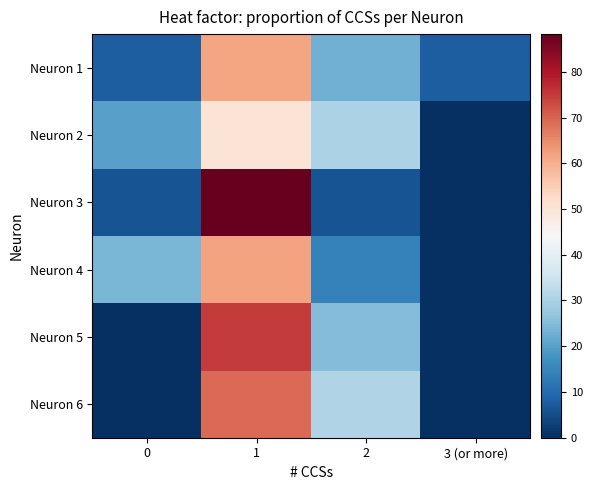

Reading left to right, what are all the values shown in this chart?

Neuron 1: 0=7.7	1=61.5	2=23.1	3 (or more)=7.7
Neuron 2: 0=20.0	1=50.0	2=30.0	3 (or more)=0.0
Neuron 3: 0=5.9	1=88.2	2=5.9	3 (or more)=0.0
Neuron 4: 0=23.8	1=61.9	2=14.3	3 (or more)=0.0
Neuron 5: 0=0.0	1=75.0	2=25.0	3 (or more)=0.0
Neuron 6: 0=0.0	1=69.2	2=30.8	3 (or more)=0.0